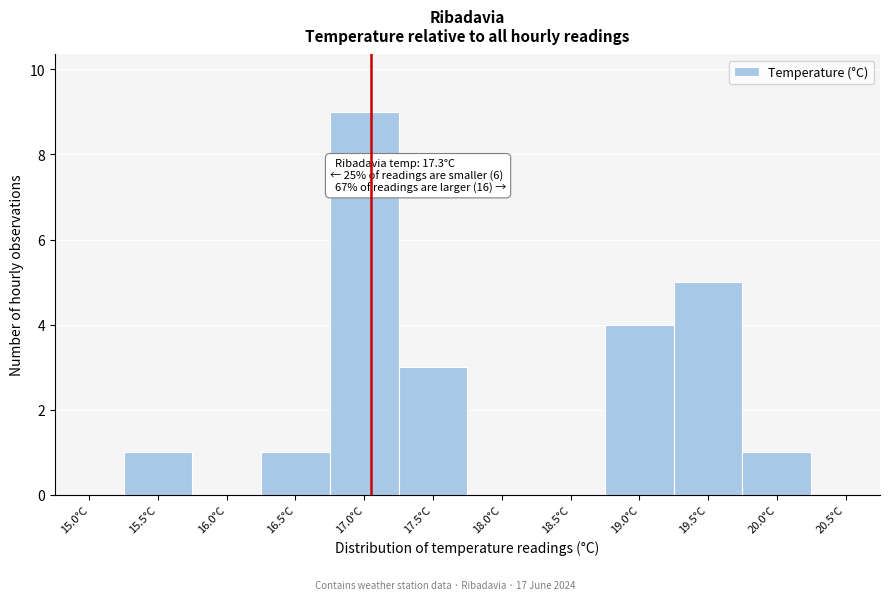

Reading right to left, transcribe all the data shown in this chart.

20.5°C=0	20.0°C=1	19.5°C=5	19.0°C=4	18.5°C=0	18.0°C=0	17.5°C=3	17.0°C=9	16.5°C=1	16.0°C=0	15.5°C=1	15.0°C=0